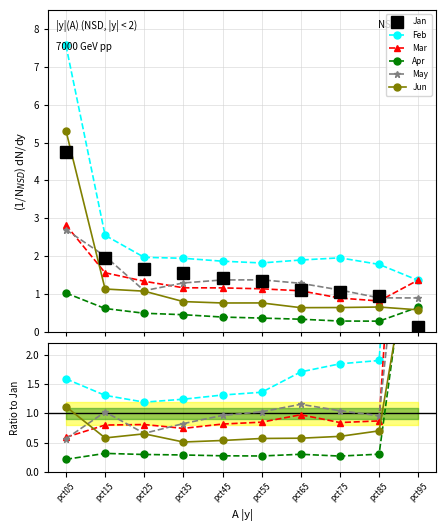

Between pct05 and pct95, which series saw the biggest shift?

Mar